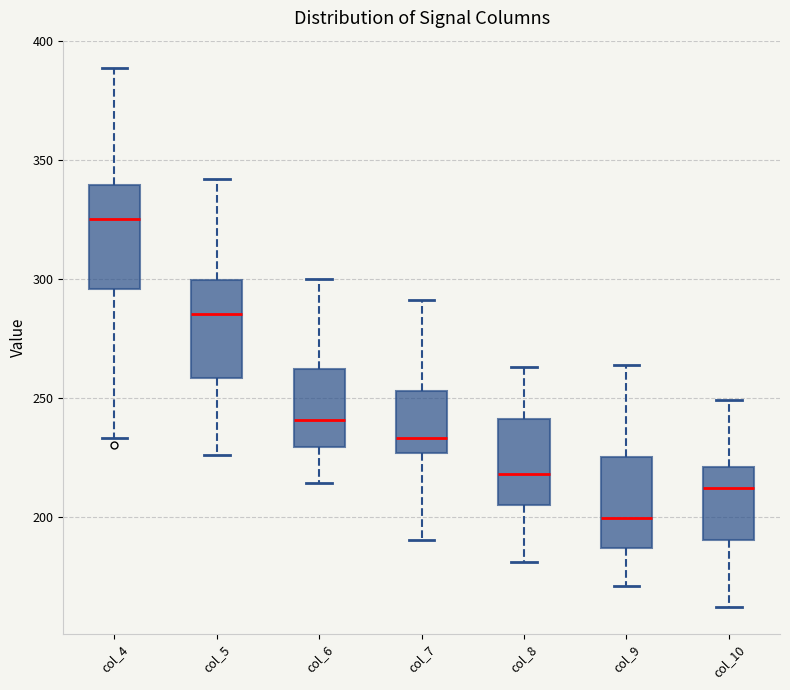

Where does the upper whisker of the box for col_4 end on the y-axis? The values are not printed on the chart, so give them approximately, as read against the axis.

390